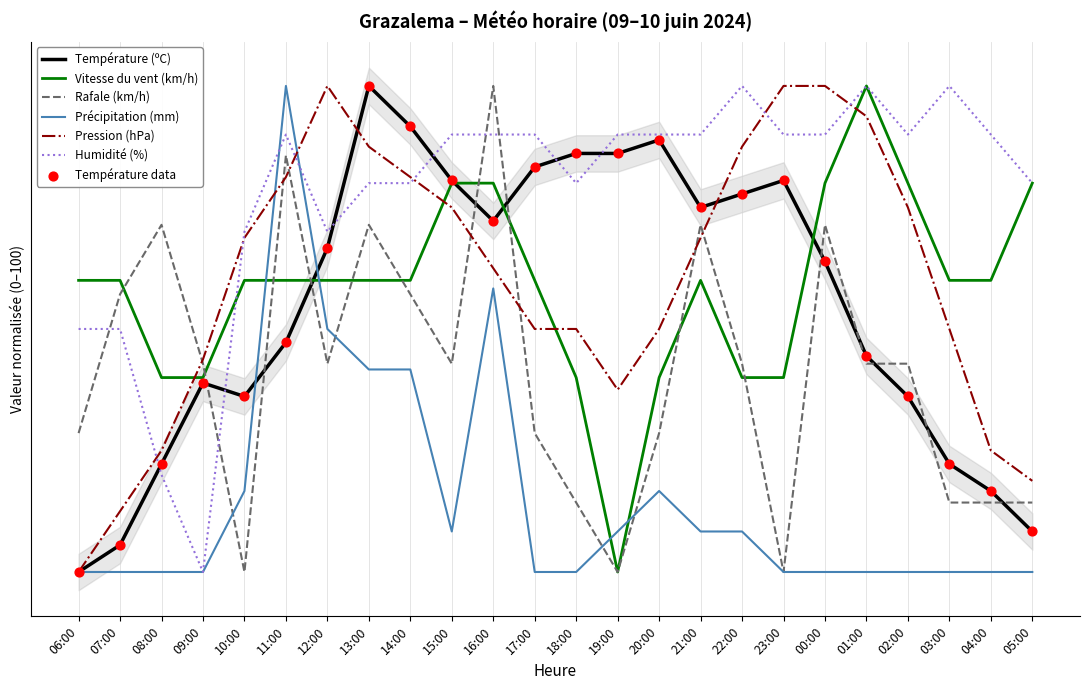

At how many categories does at least one series exceed 17?

24